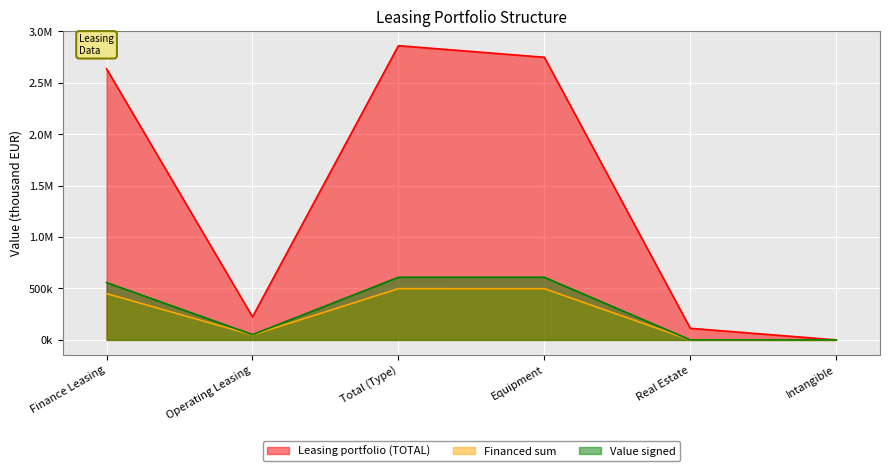

What is the sum of all Financed sum values?

1495216.9